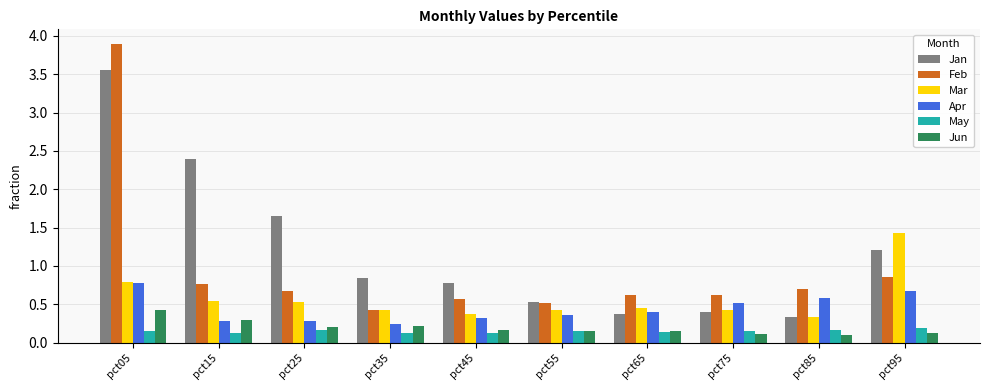

True or false: May has a value of 0.2 at pct55.

True